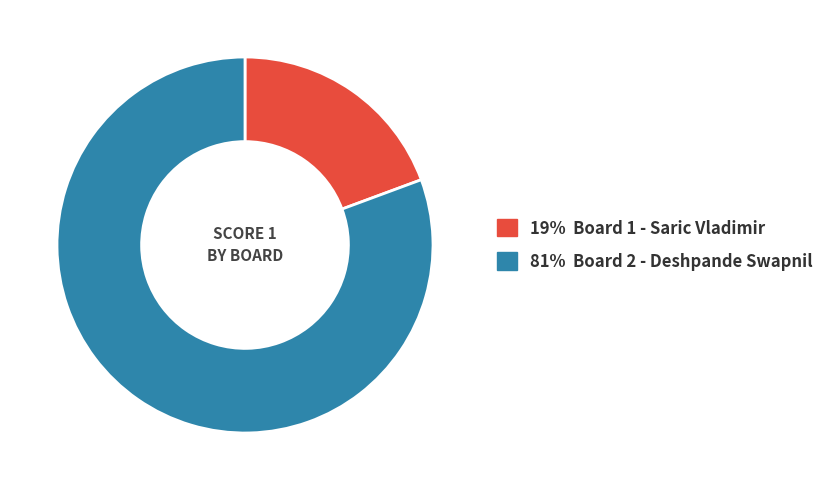

How many slices are in this pie chart?

2